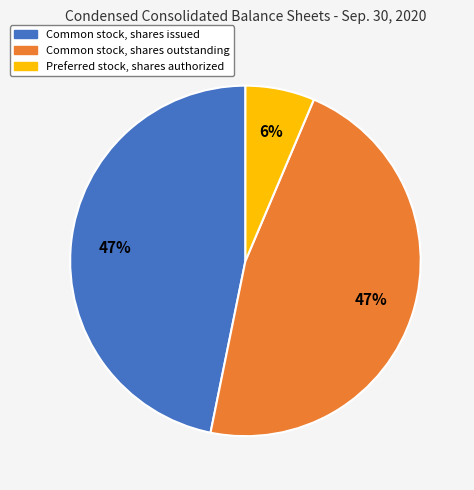

Count the number of slices in the pie.

3